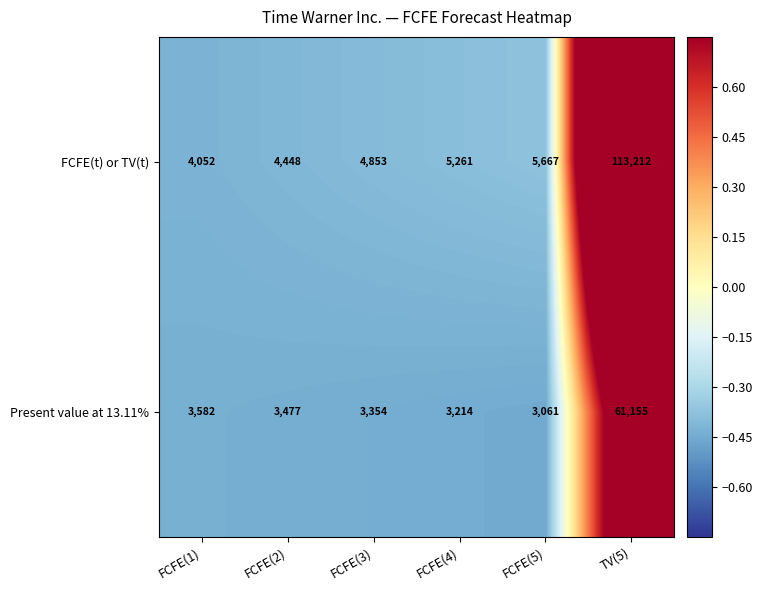

Which label corresponds to the largest value in the chart?

TV(5)